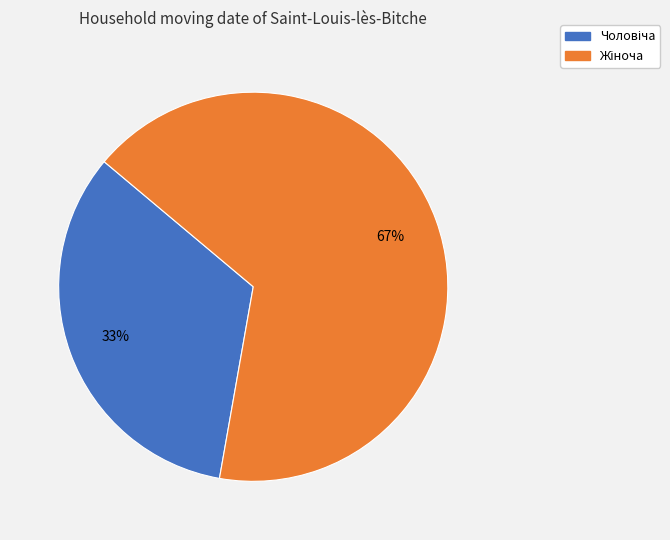

How many segments does this pie chart have?

2